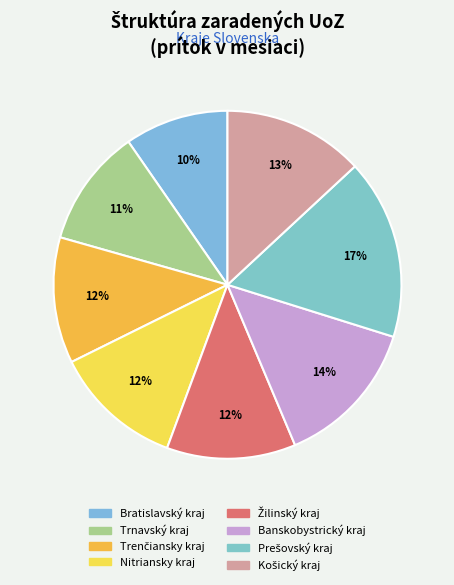

How many slices are in this pie chart?

8